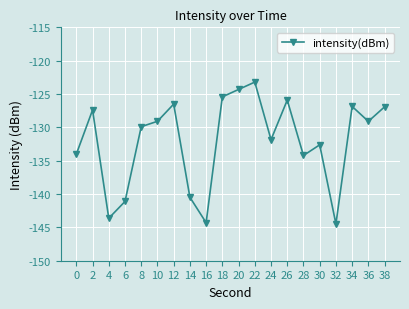

At which category does the data reach its first local peak?

2